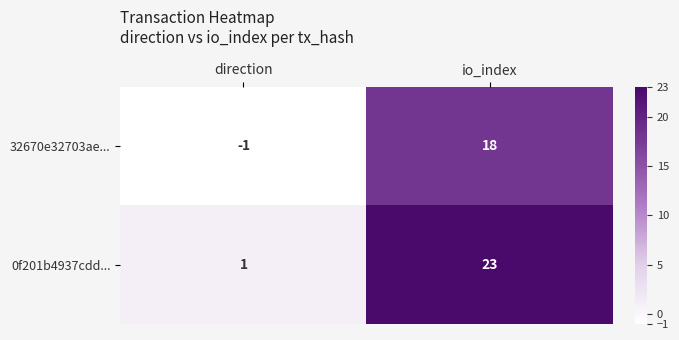

What is the sum of all 0f201b4937cdd... values?

24